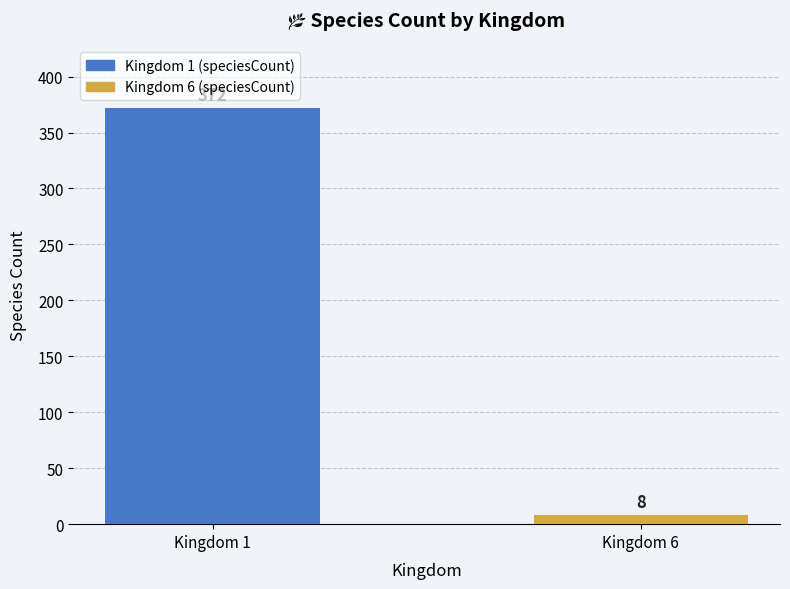

What is the greatest value displayed?

372